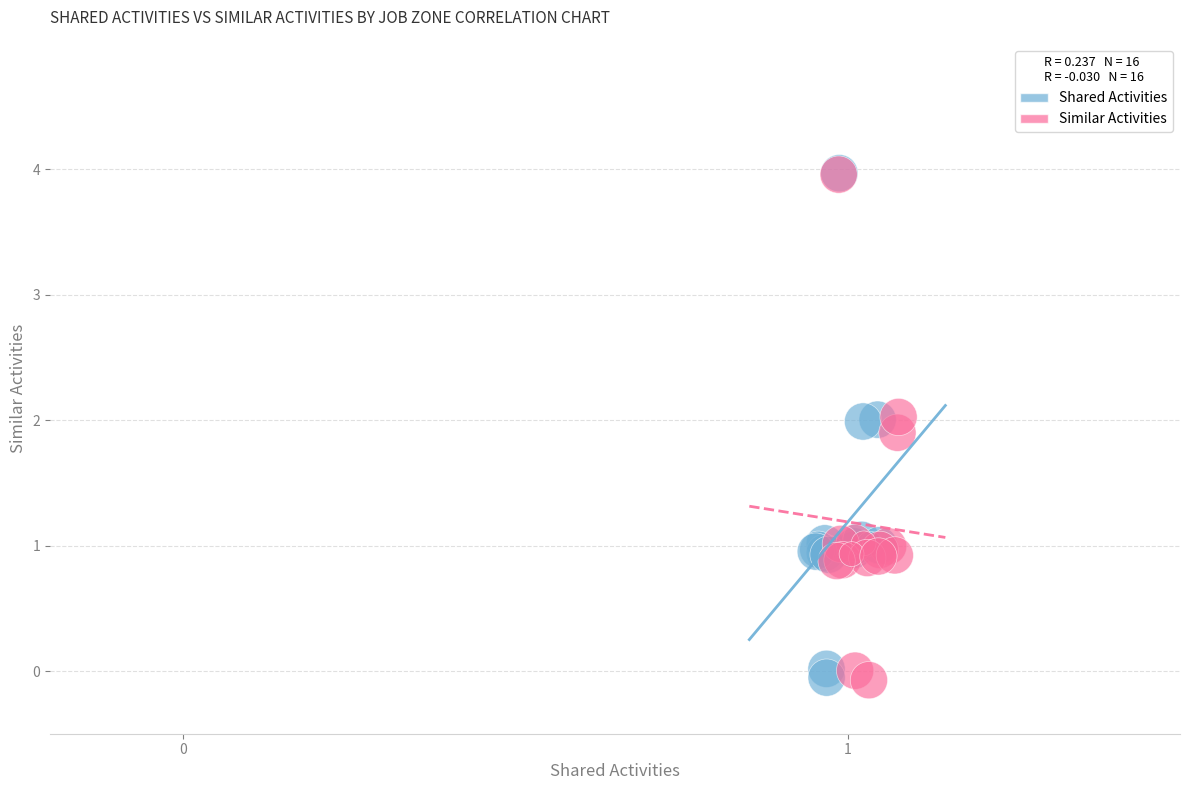

What are all the series names shown in the legend?

Shared Activities, Similar Activities